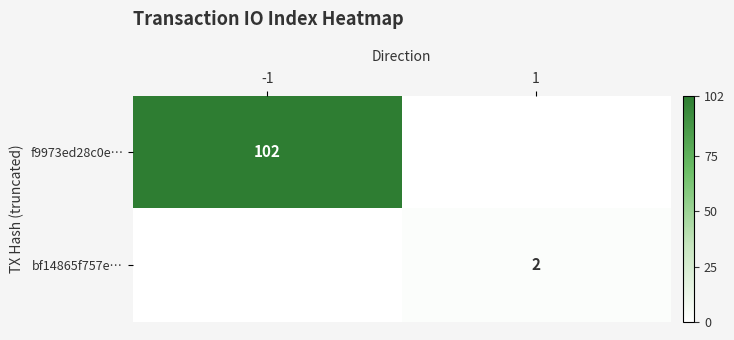

The bf14865f757e… series shows 3 at 1. True or false?

False